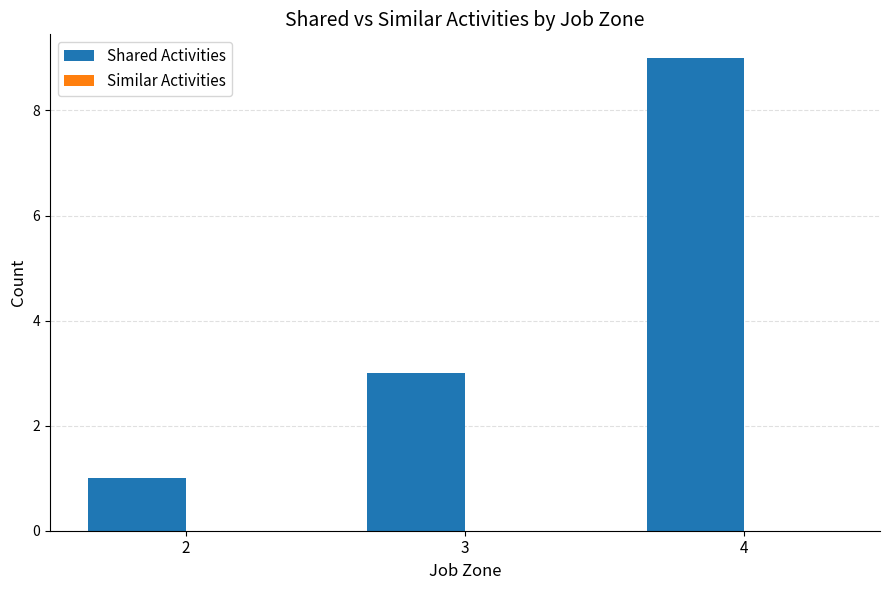

Reading left to right, extract all data points from this chart.

1	3	9